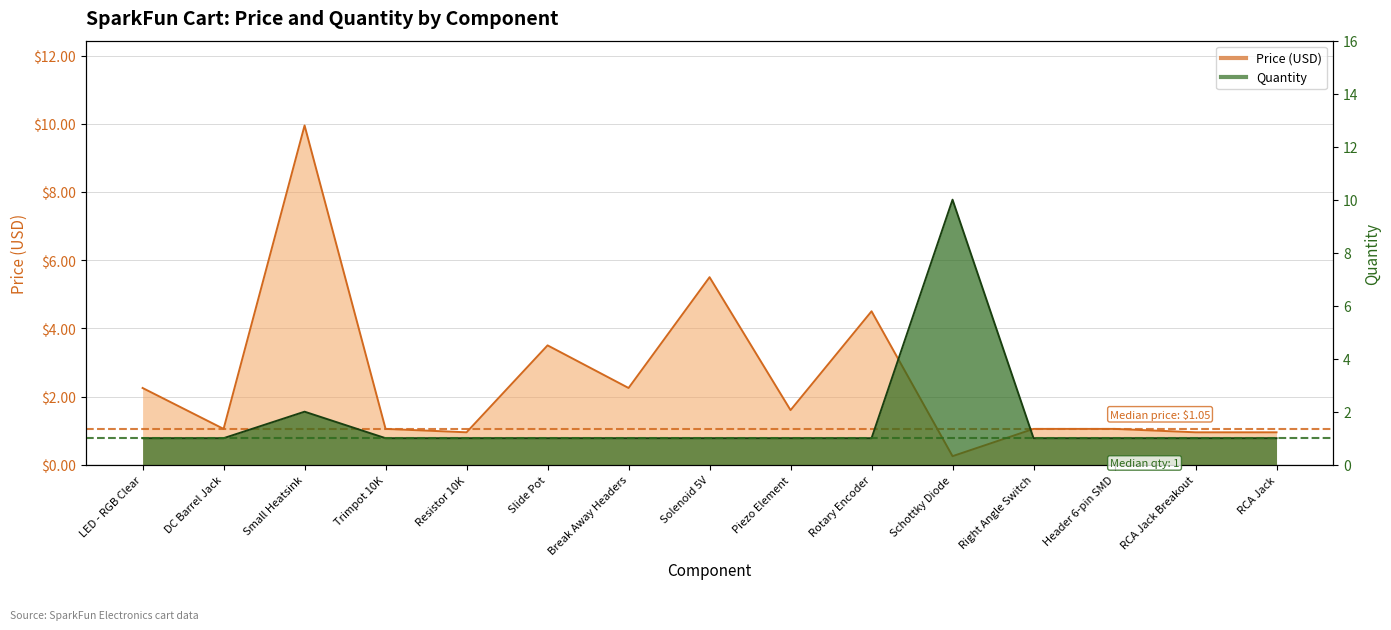

How many values in the Price (USD) series are below 1?

4